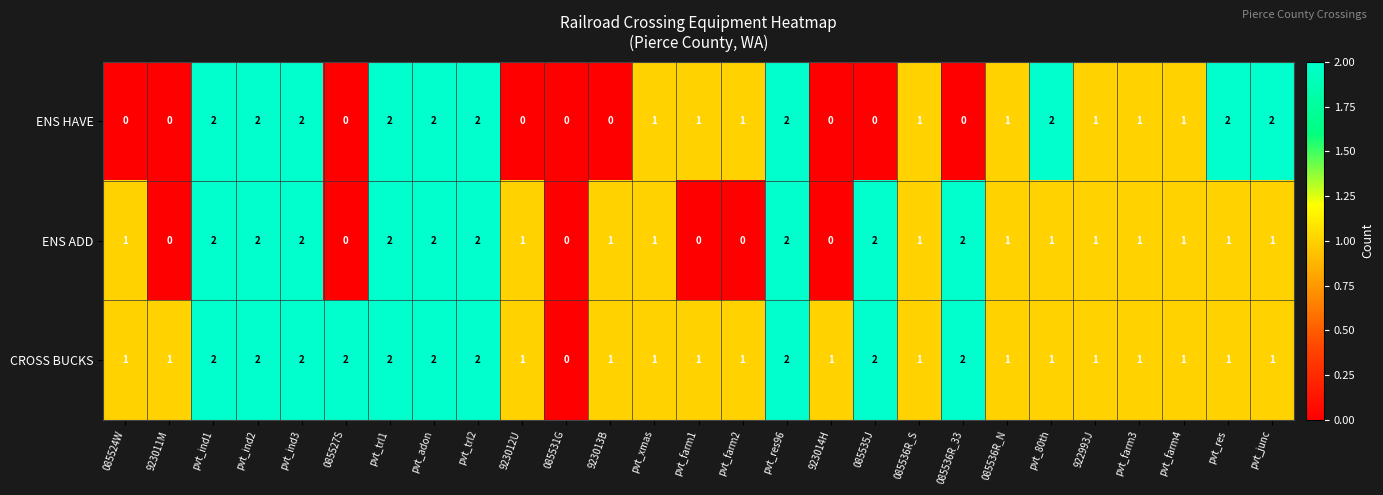

The value of ENS ADD at pvt_farm1 is -1. True or false?

False